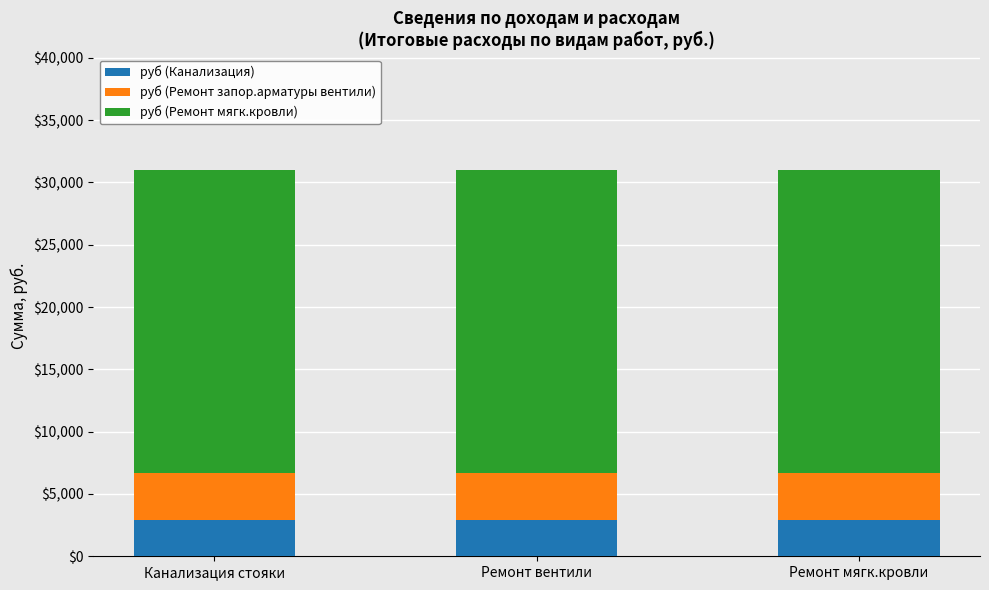

What is the total value across all series at Ремонт вентили?

30971